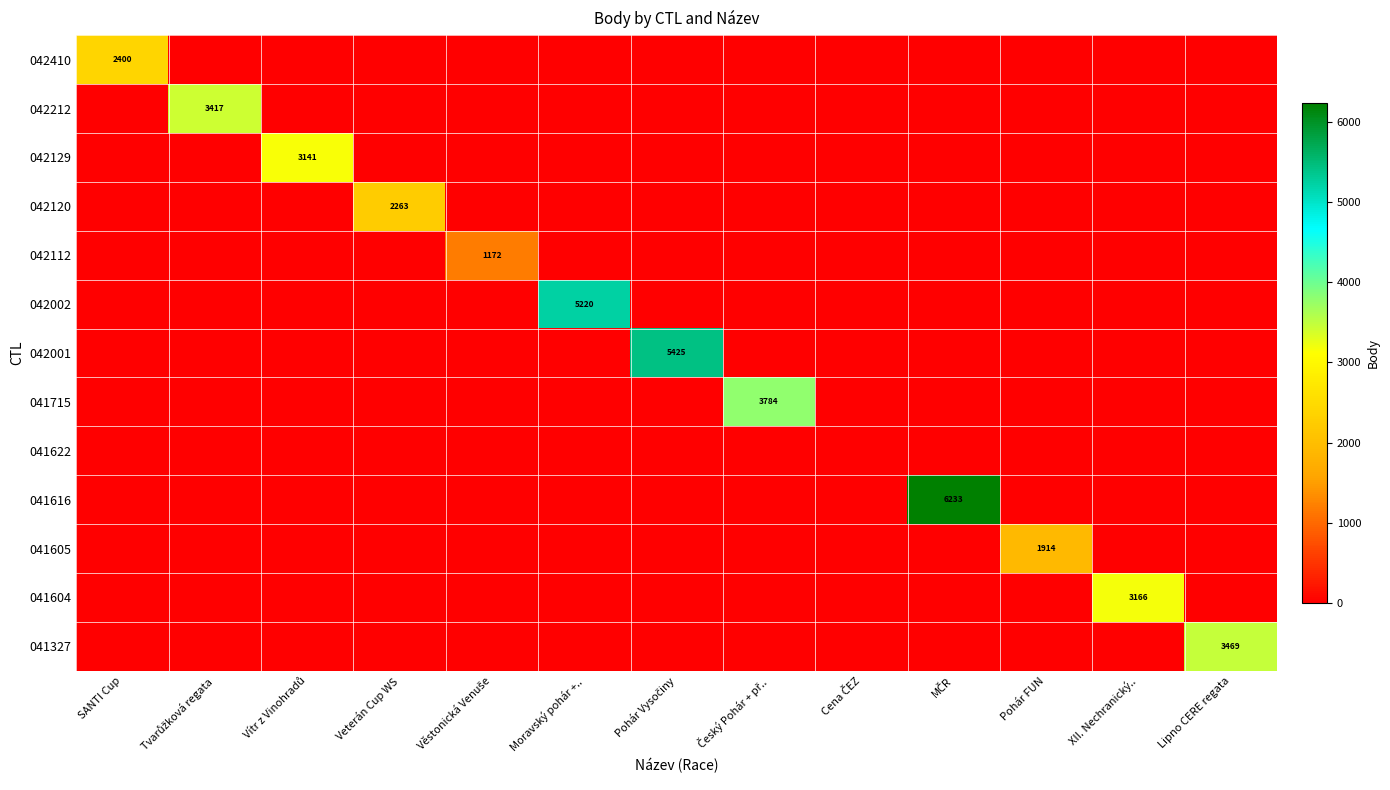

The 041616 series shows 2398 at Pohár Vysоčiny. True or false?

False